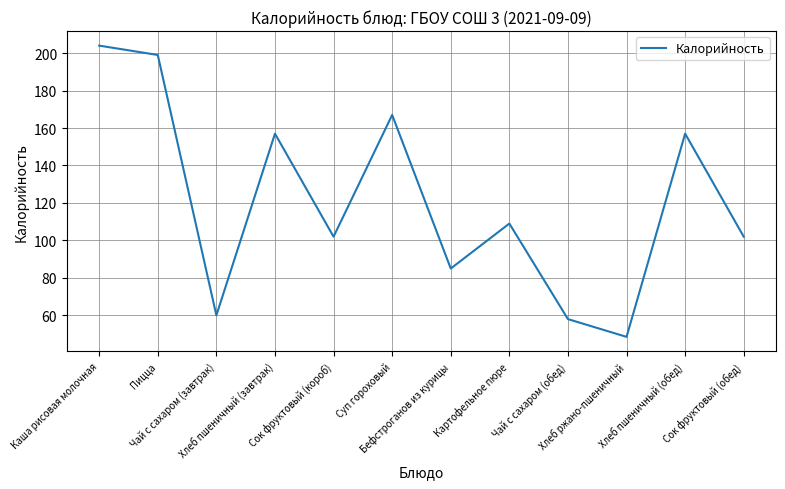

What value does the data have at Хлеб пшеничный (завтрак)?

157.0